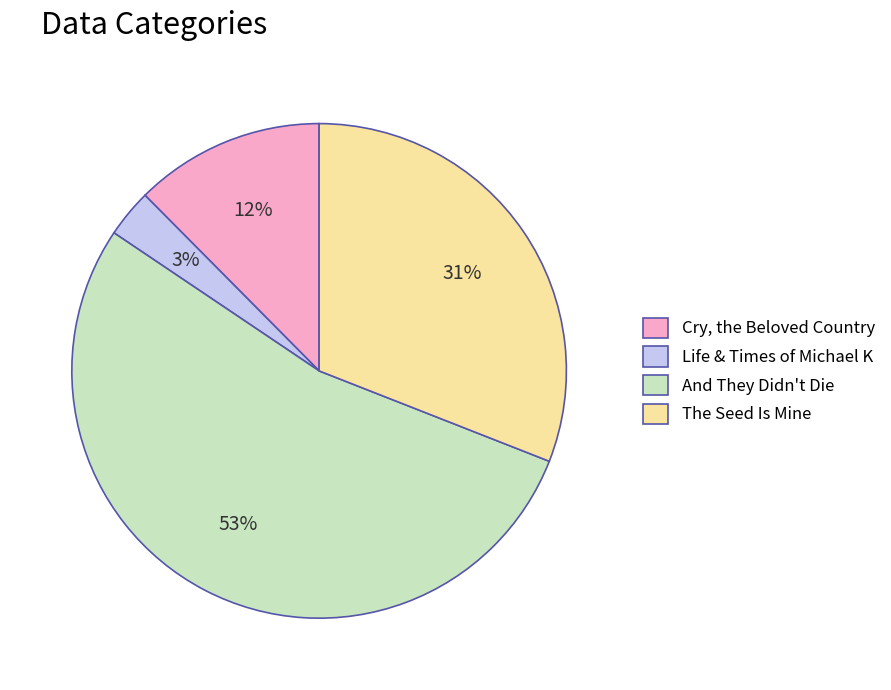

To the nearest percent, what portion does Life & Times of Michael K represent?

3%